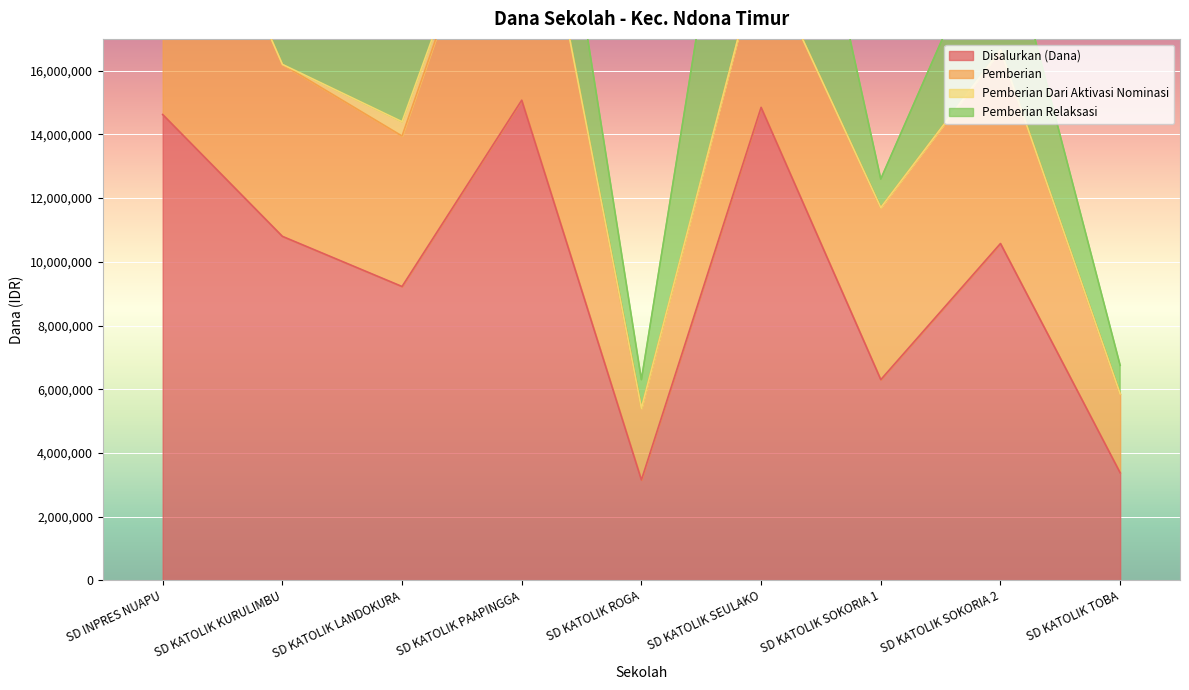

What position from the left is SD KATOLIK ROGA?

5